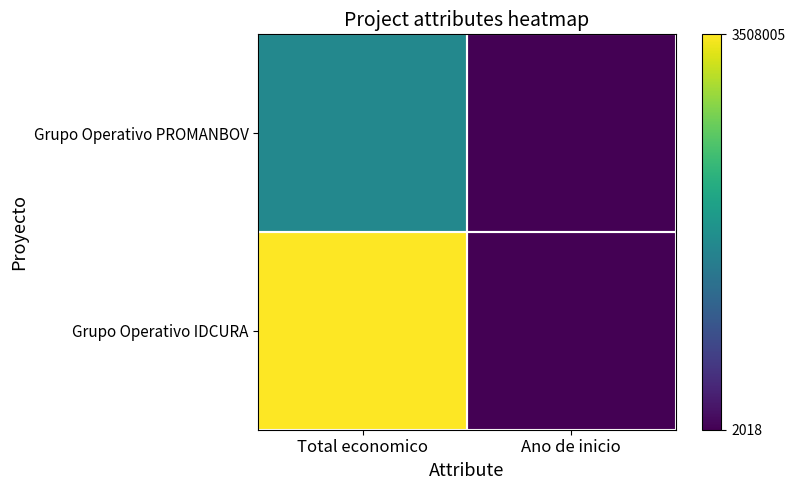

What is the smallest value displayed?

3.3